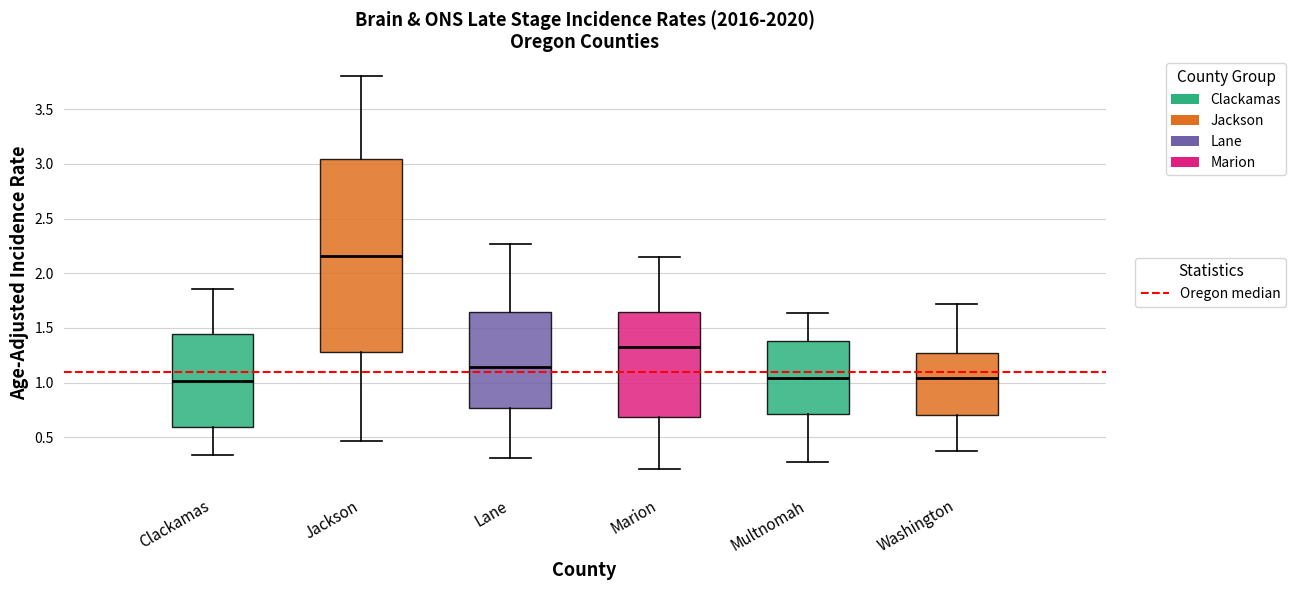

Reading left to right, read every box against the y-axis: the position of its median line, the range the box covers, and the ends of its whiskers. The values are not printed on the chart, so give them approximately, as read against the axis.

Clackamas: median 1.00, box 0.60 to 1.45, whiskers 0.35 to 1.85
Jackson: median 2.15, box 1.30 to 3.05, whiskers 0.45 to 3.80
Lane: median 1.15, box 0.75 to 1.65, whiskers 0.30 to 2.25
Marion: median 1.30, box 0.70 to 1.65, whiskers 0.20 to 2.15
Multnomah: median 1.05, box 0.70 to 1.40, whiskers 0.25 to 1.65
Washington: median 1.05, box 0.70 to 1.25, whiskers 0.35 to 1.70